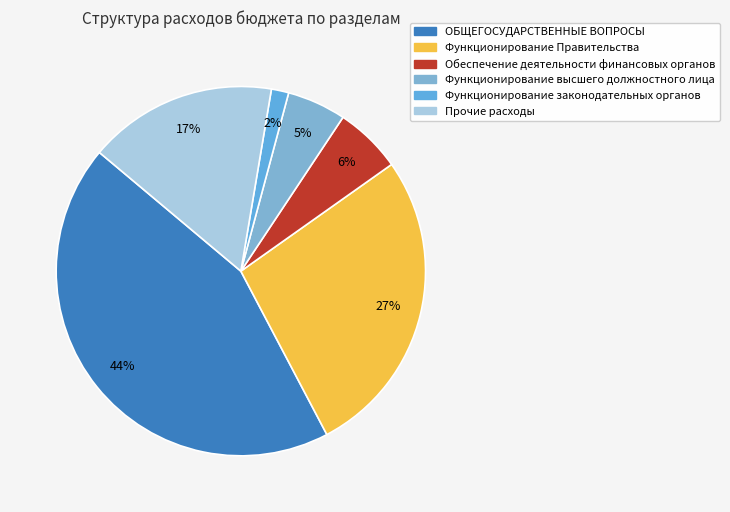

To the nearest percent, what is the difference between the largest and smallest slice percentages?

42%